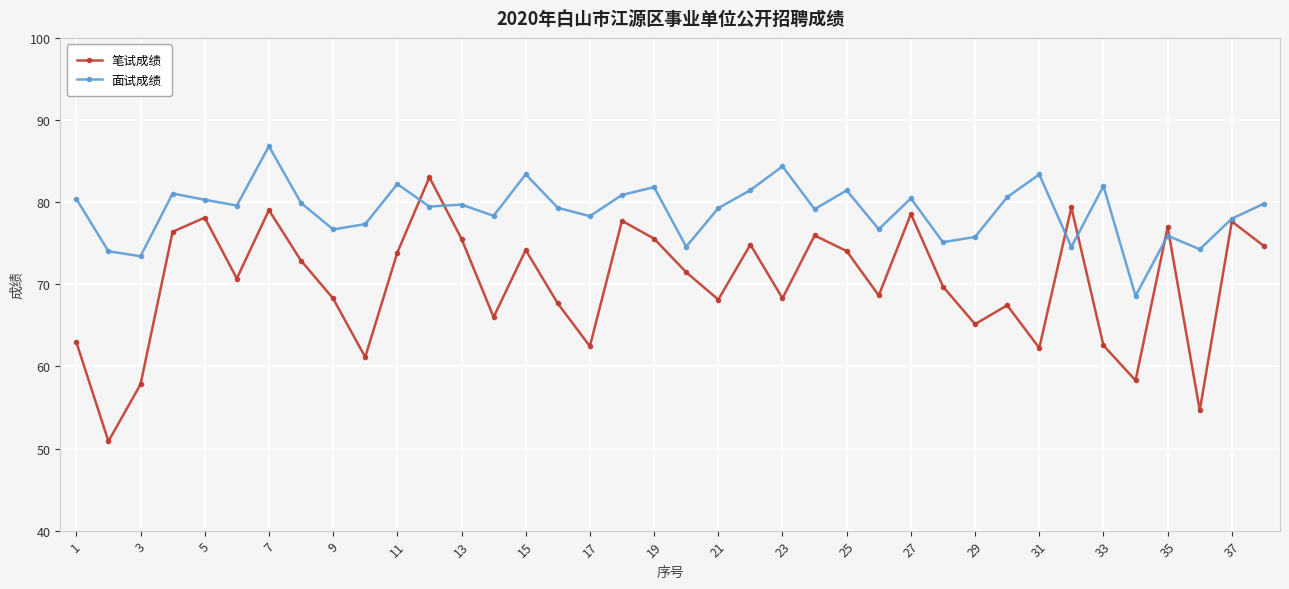

List the series in order of their peak value, lowest first.

笔试成绩, 面试成绩